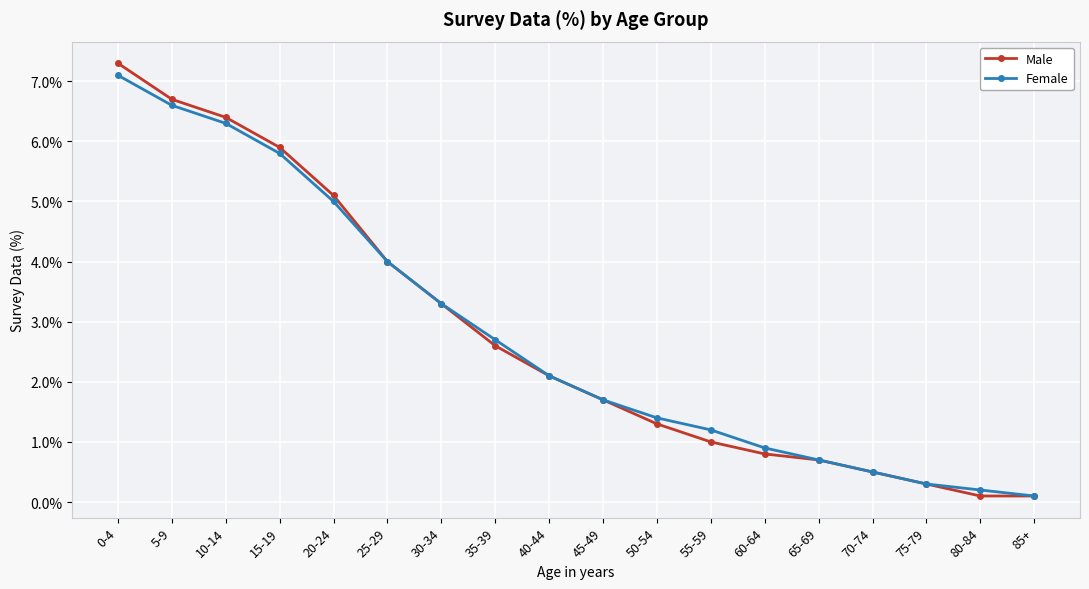

Reading left to right, list all the values displayed in this chart.

Male: 0-4=7.3	5-9=6.7	10-14=6.4	15-19=5.9	20-24=5.1	25-29=4.0	30-34=3.3	35-39=2.6	40-44=2.1	45-49=1.7	50-54=1.3	55-59=1.0	60-64=0.8	65-69=0.7	70-74=0.5	75-79=0.3	80-84=0.1	85+=0.1
Female: 0-4=7.1	5-9=6.6	10-14=6.3	15-19=5.8	20-24=5.0	25-29=4.0	30-34=3.3	35-39=2.7	40-44=2.1	45-49=1.7	50-54=1.4	55-59=1.2	60-64=0.9	65-69=0.7	70-74=0.5	75-79=0.3	80-84=0.2	85+=0.1